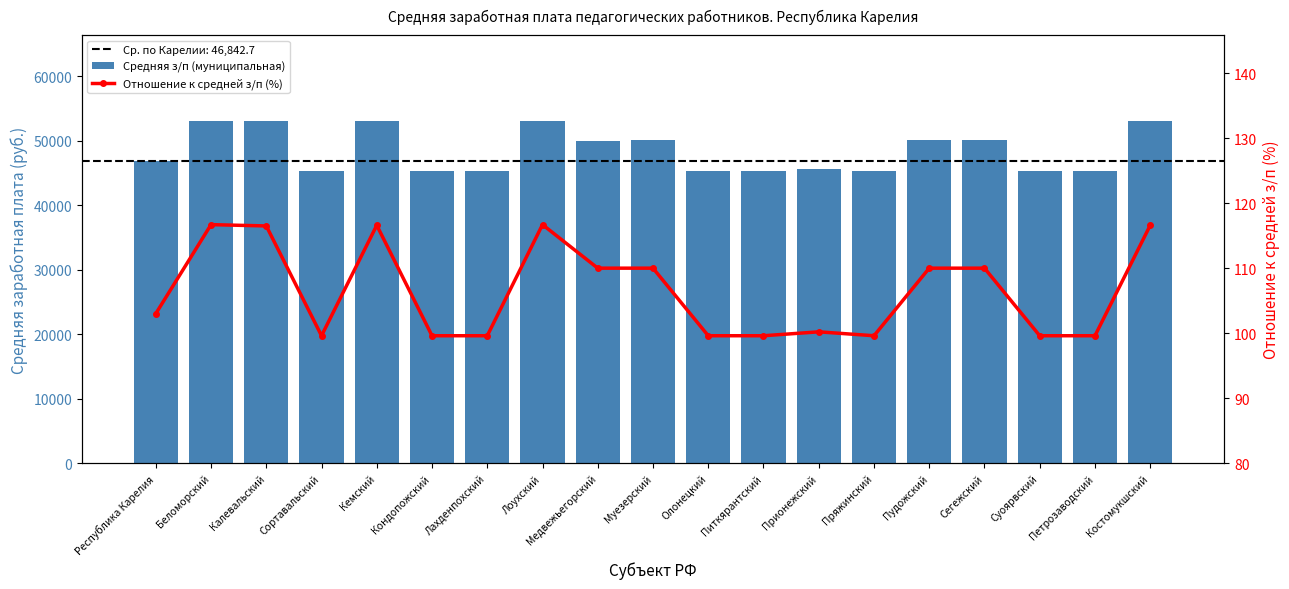

What is the highest value of the Средняя з/п (муниципальная) series?

53115.7